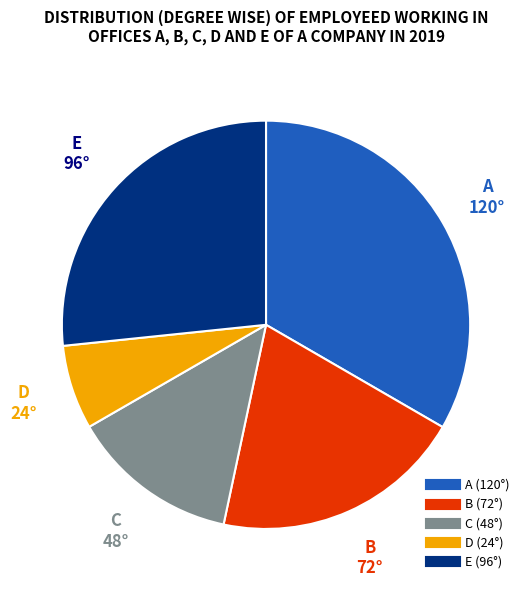

Does any single category account for the majority?

No